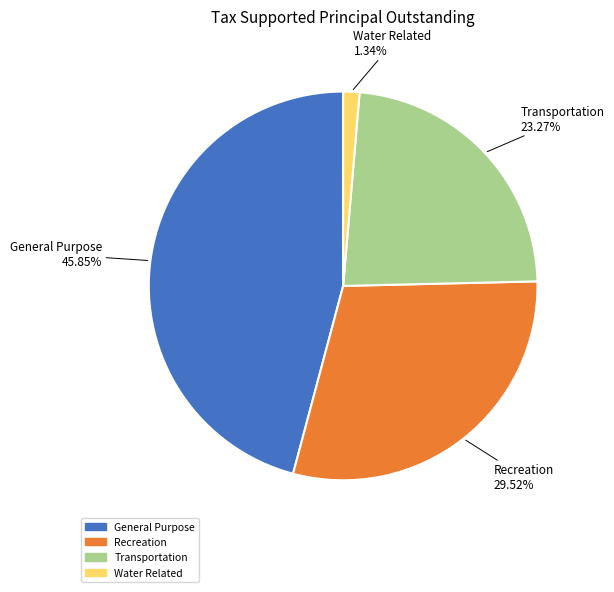

What percentage do General Purpose and Water Related together represent?

47.2%